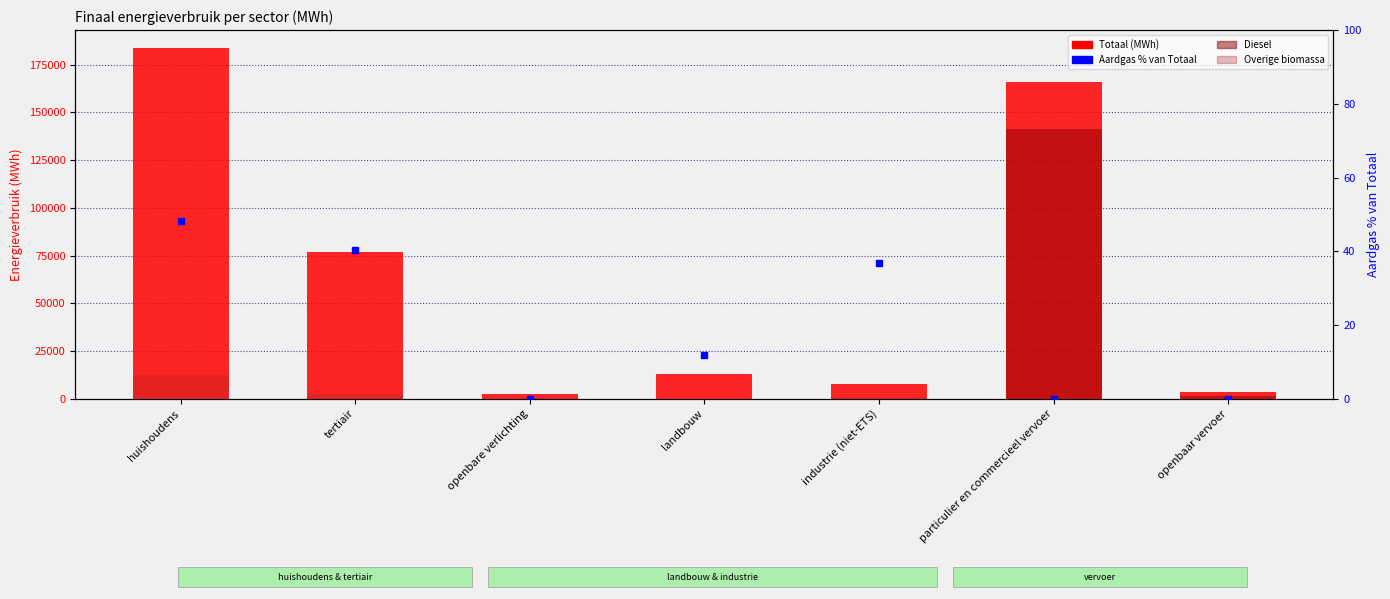

What is the average value of the Aardgas % van Totaal series?

19.6